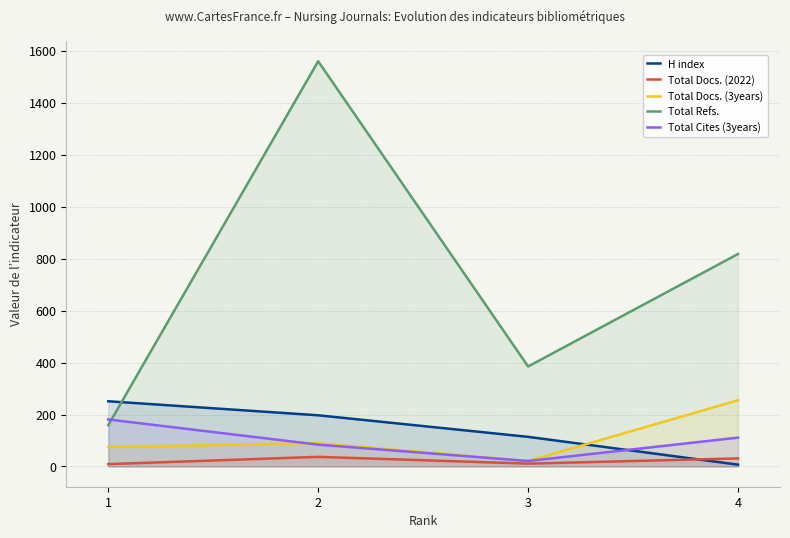

Which series changed the most between 1 and 3?

Total Refs.